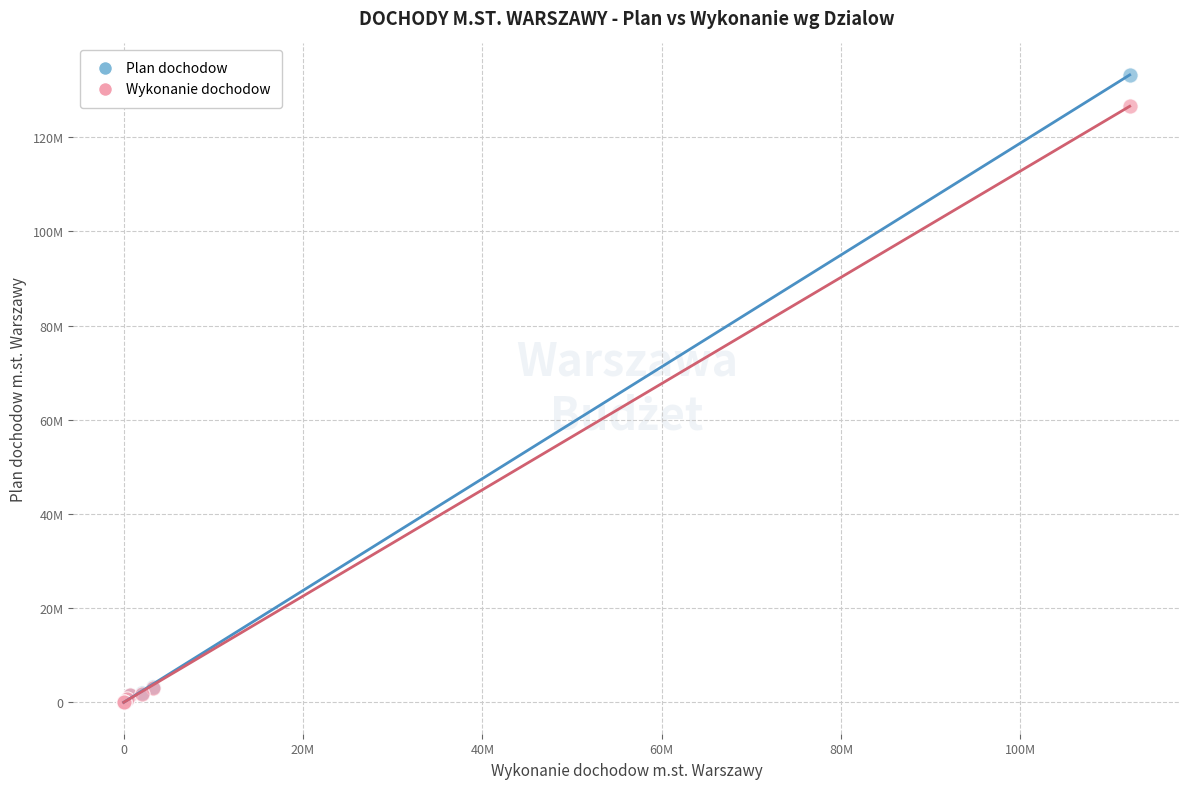

Which series contains the highest Y value?

Plan dochodow